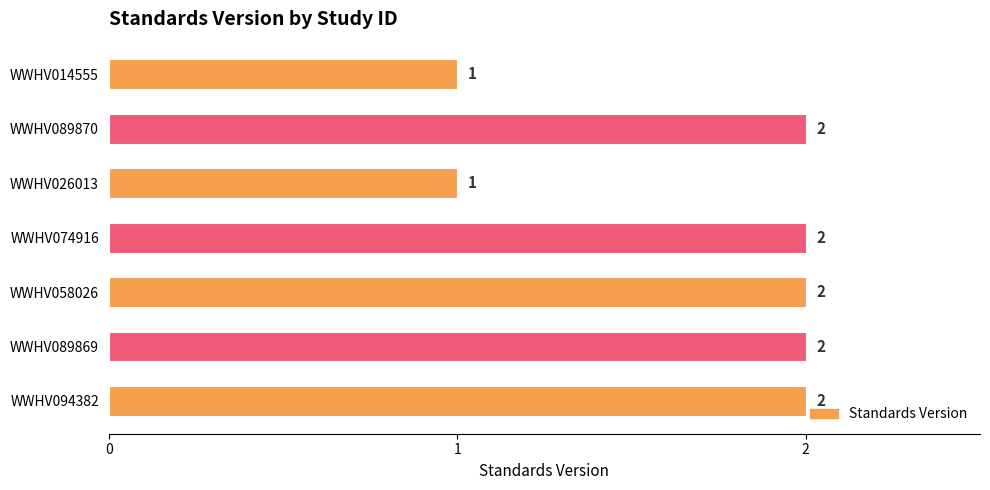

What is the difference between the second highest and second lowest values?

1